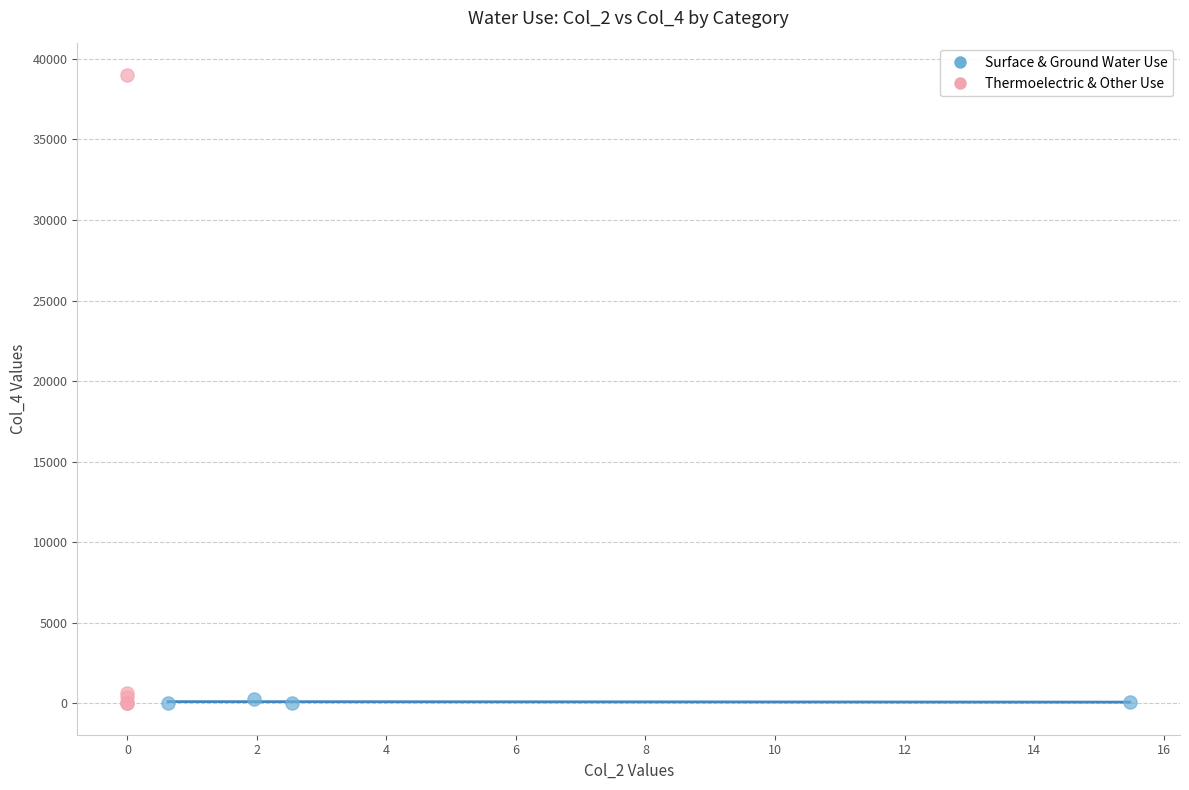

Which series reaches the maximum Y coordinate?

Thermoelectric & Other Use